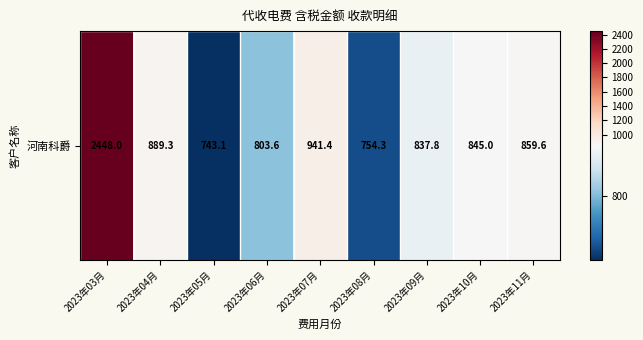

Which category has the lowest value across all series?

2023年05月